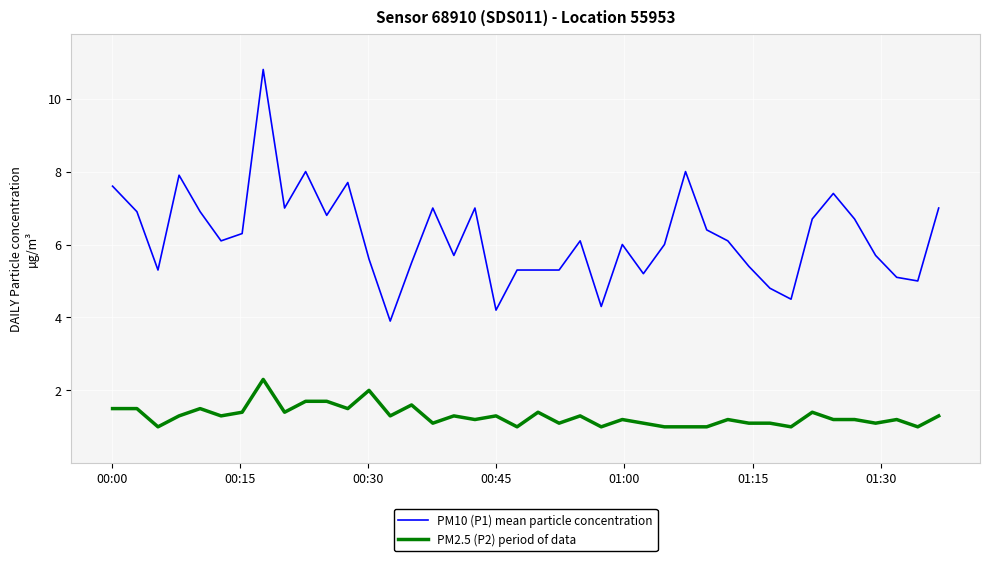

Which series has the largest total across all categories?

PM10 (P1) mean particle concentration